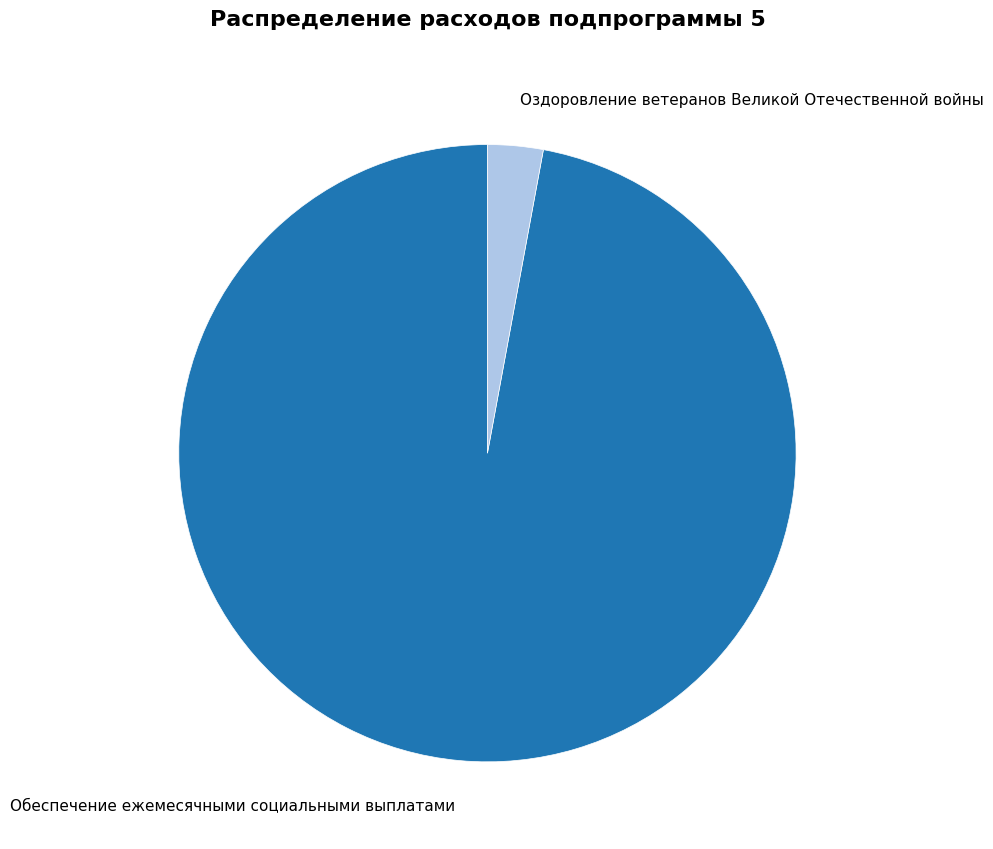

Is there any slice that represents more than half of the pie?

Yes